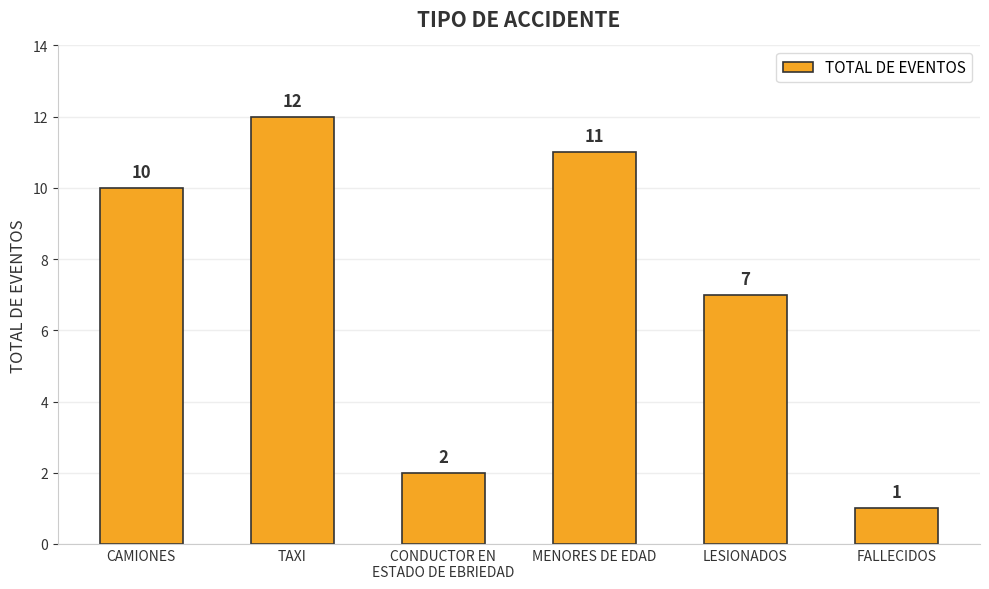

Reading right to left, transcribe all the data shown in this chart.

FALLECIDOS=1	LESIONADOS=7	MENORES DE EDAD=11	CONDUCTOR EN
ESTADO DE EBRIEDAD=2	TAXI=12	CAMIONES=10